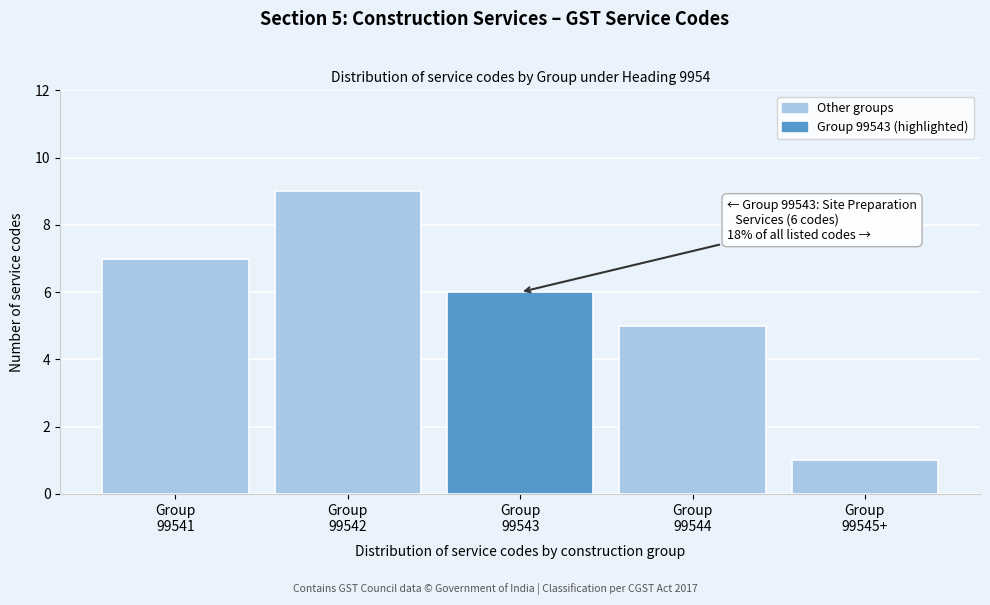

Reading left to right, what are all the values shown in this chart?

7	9	6	5	1